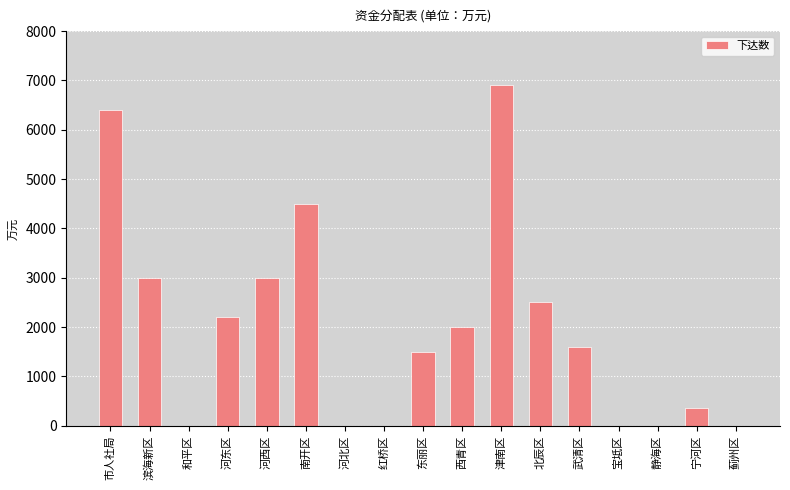

Approximately how many times larger is the value at 河西区 compared to 西青区?

1.5